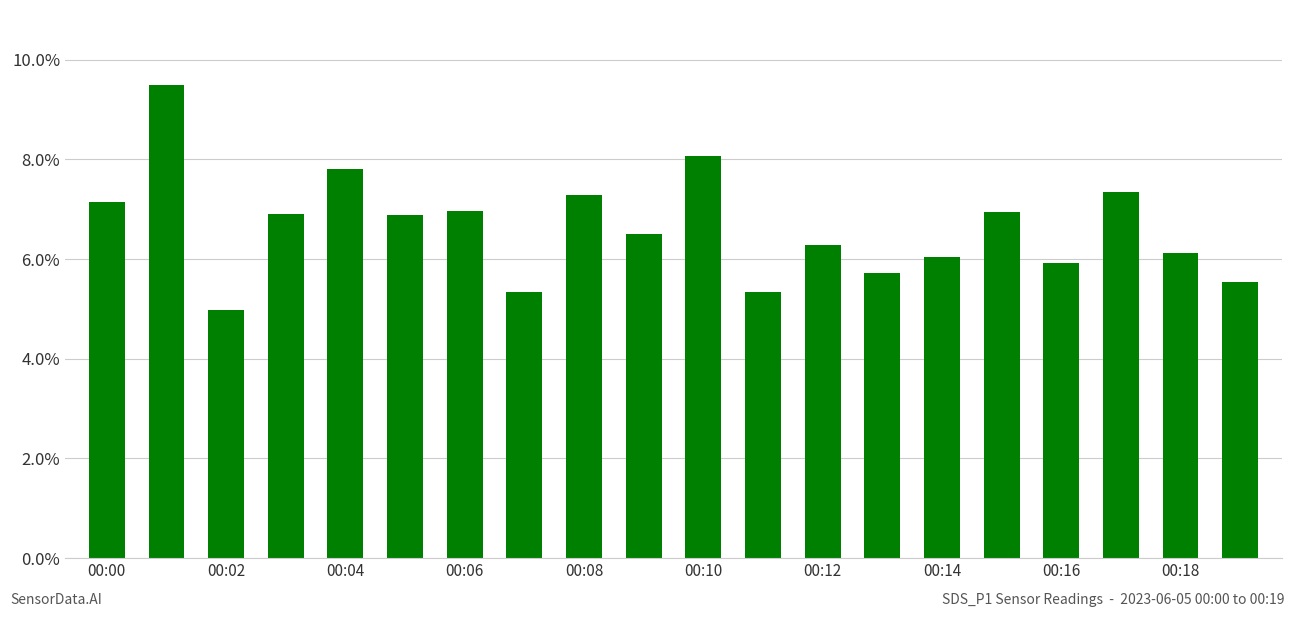

Count the number of categories in the chart.

20